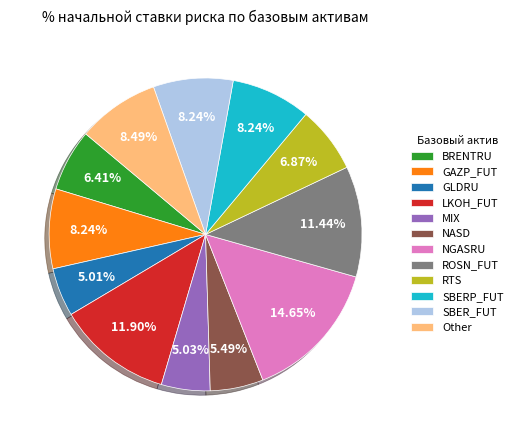

Which has a higher value, NASD or SBER_FUT?

SBER_FUT